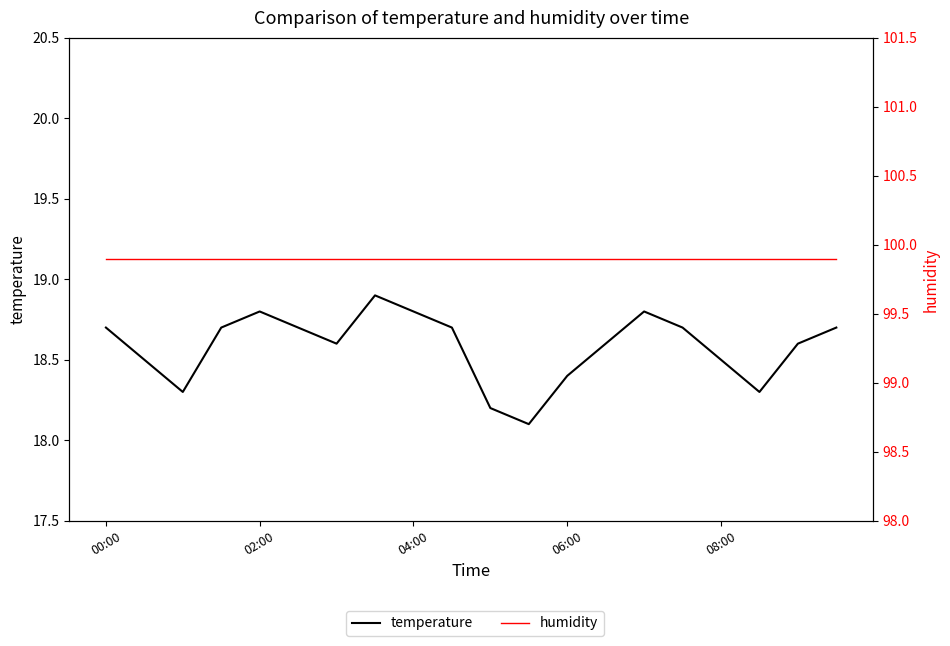

Rank the series by their average value, from lowest to highest.

temperature, humidity